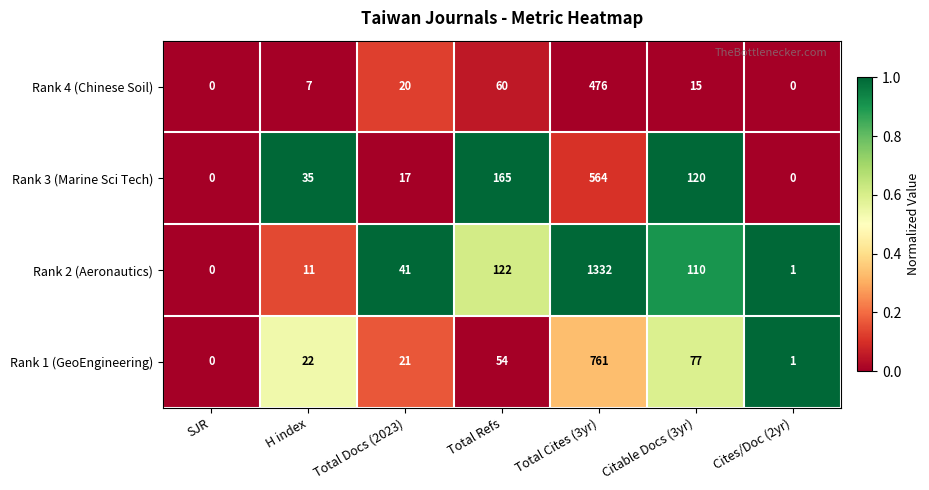

What is the difference between the Rank 3 (Marine Sci Tech) values at SJR and Citable Docs (3yr)?

120